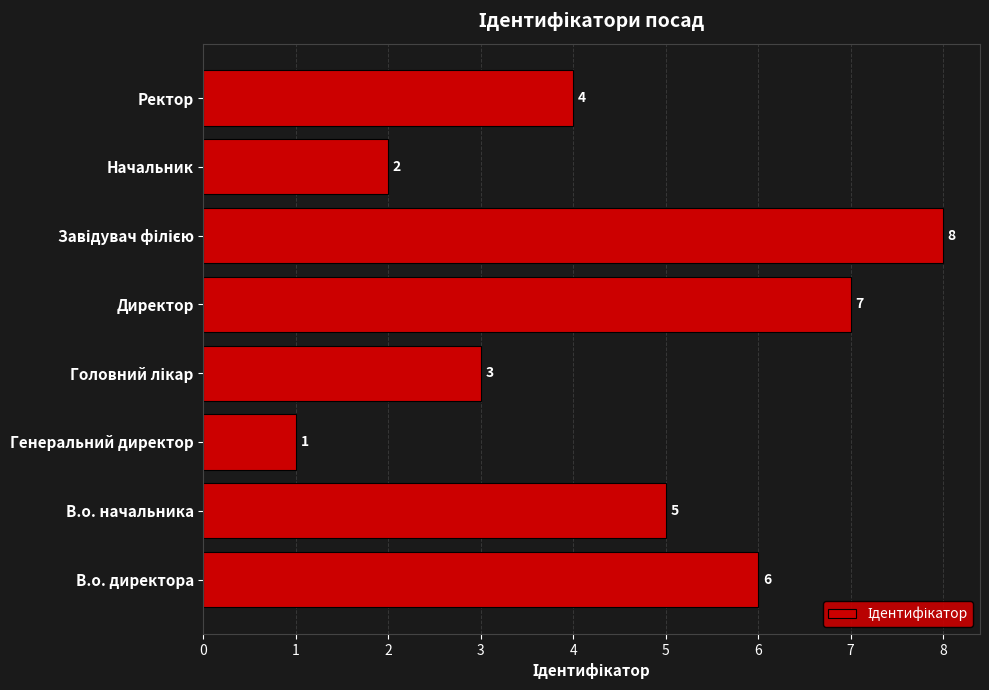

What is the difference between the maximum and second lowest values?

6